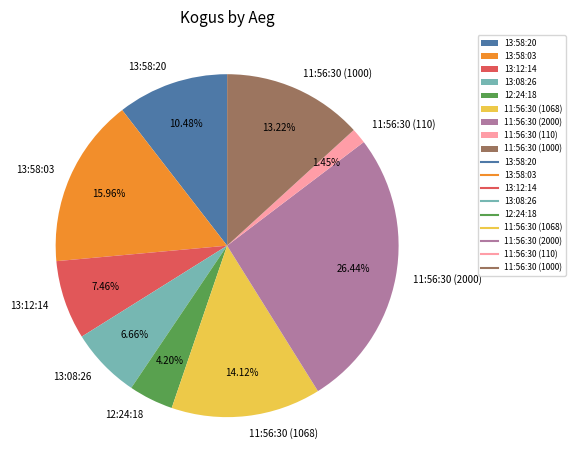

What is the largest slice in the pie chart?

11:56:30 (2000)